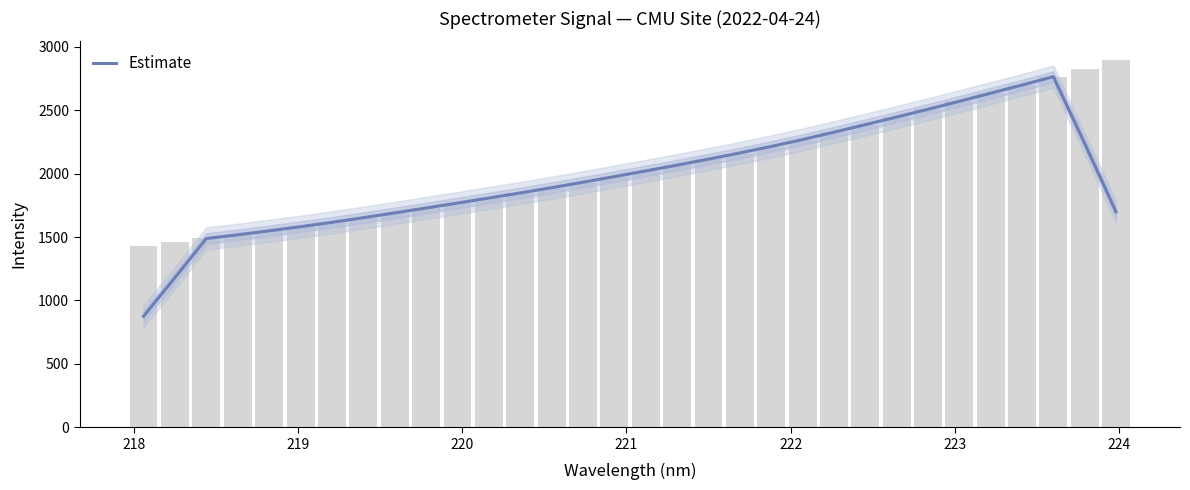

What is the lowest value of the Estimate series?

875.3